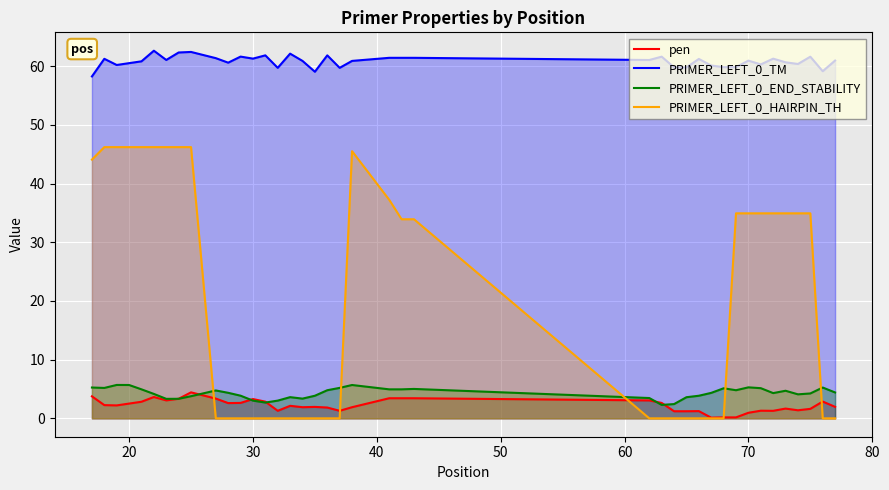

What is the lowest value of the PRIMER_LEFT_0_TM series?

58.3